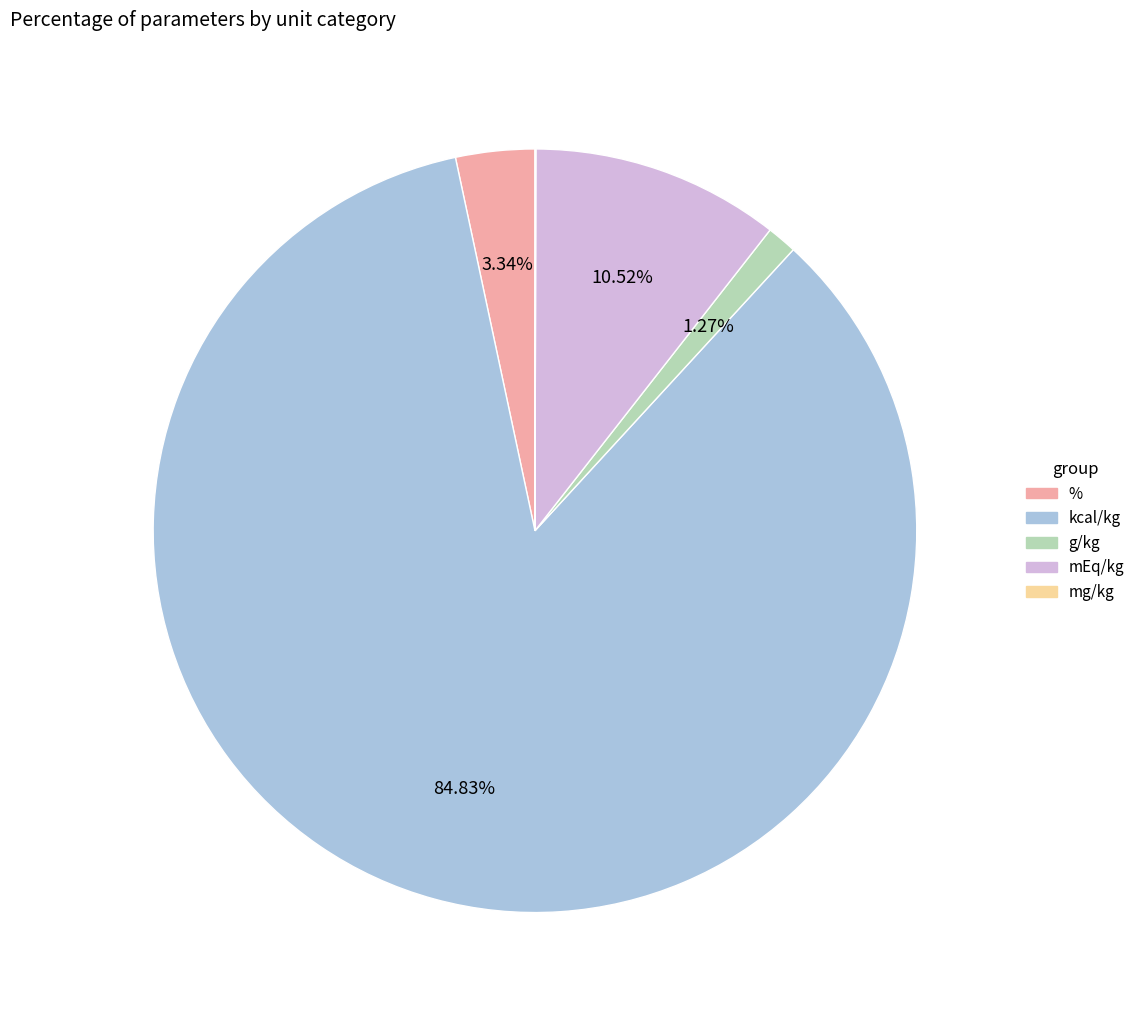

Which has a higher value, mEq/kg or %?

mEq/kg